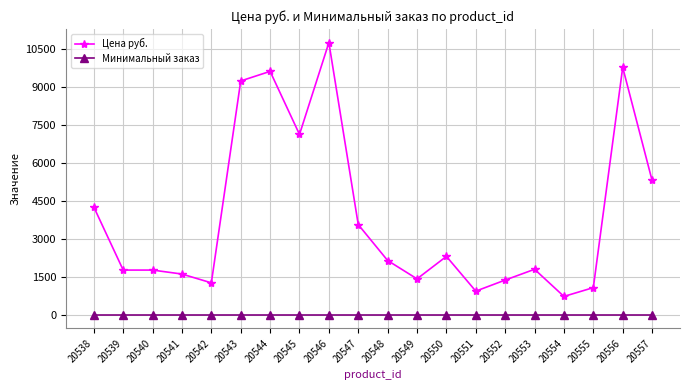

True or false: Цена руб. and Минимальный заказ intersect in this chart.

False